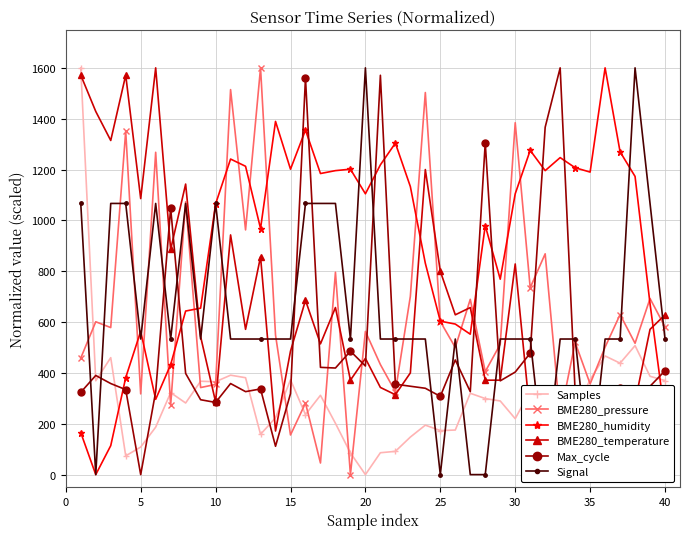

After their last crossing, which series has the higher values: Max_cycle or BME280_humidity?

Max_cycle